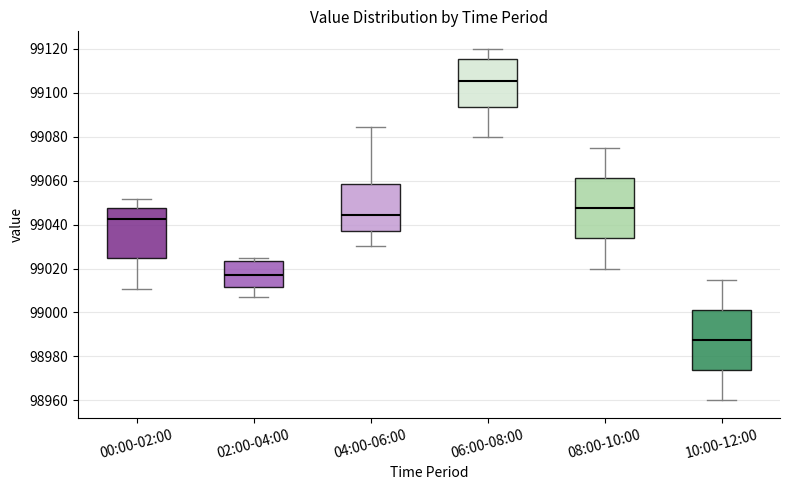

Where does the lower whisker of the box for 04:00-06:00 end on the y-axis? The values are not printed on the chart, so give them approximately, as read against the axis.

99030